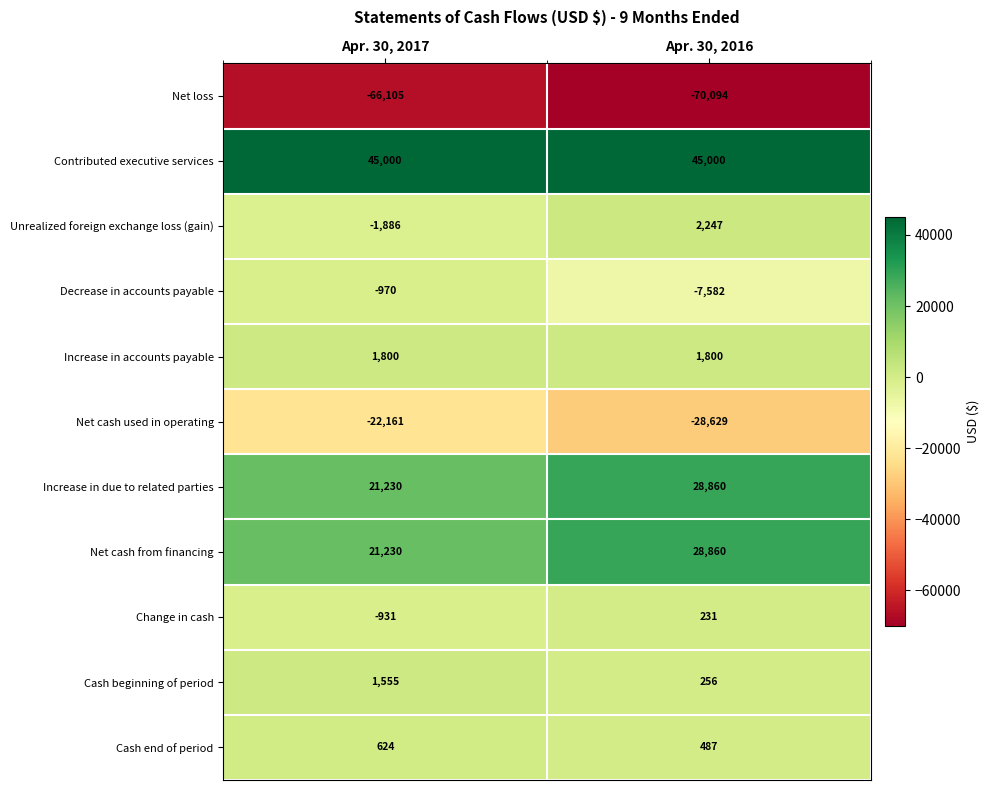

List the labels in order of Unrealized foreign exchange loss (gain) value, smallest first.

Apr. 30, 2017, Apr. 30, 2016